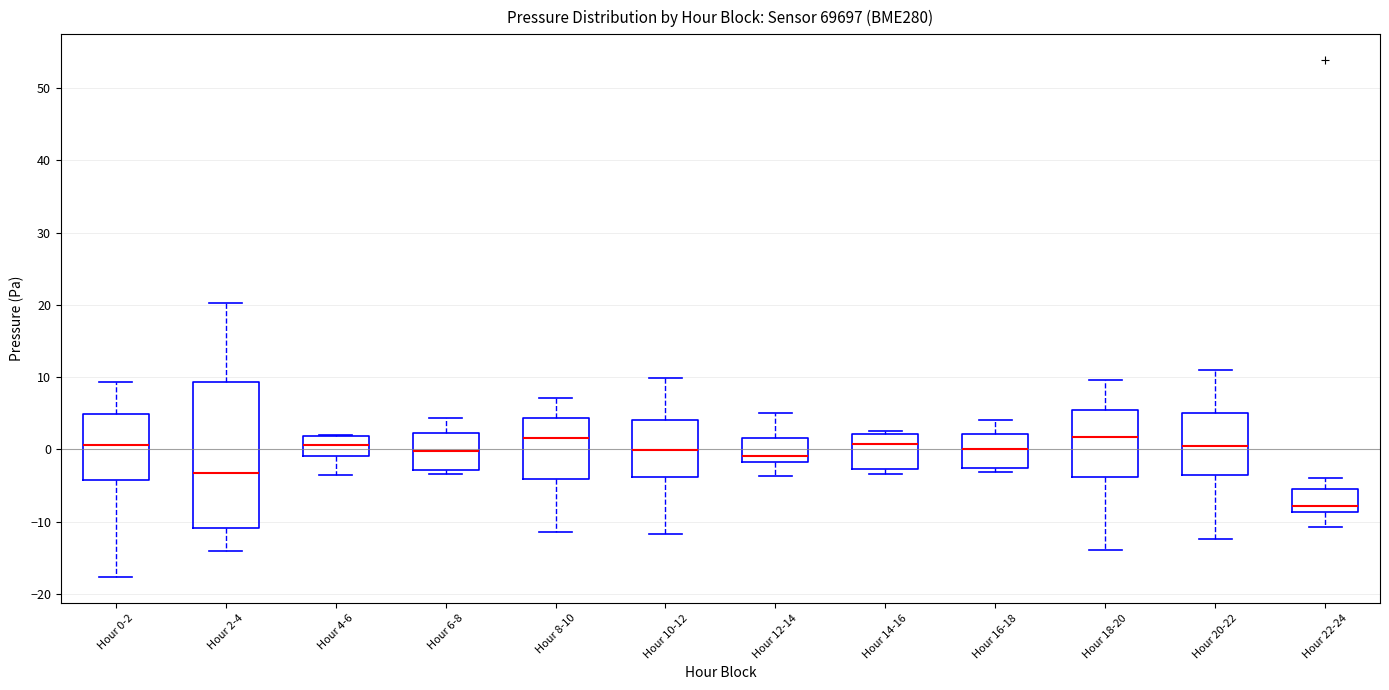

Which box is the tallest, from its lower edge to its upper edge?

Hour 2-4